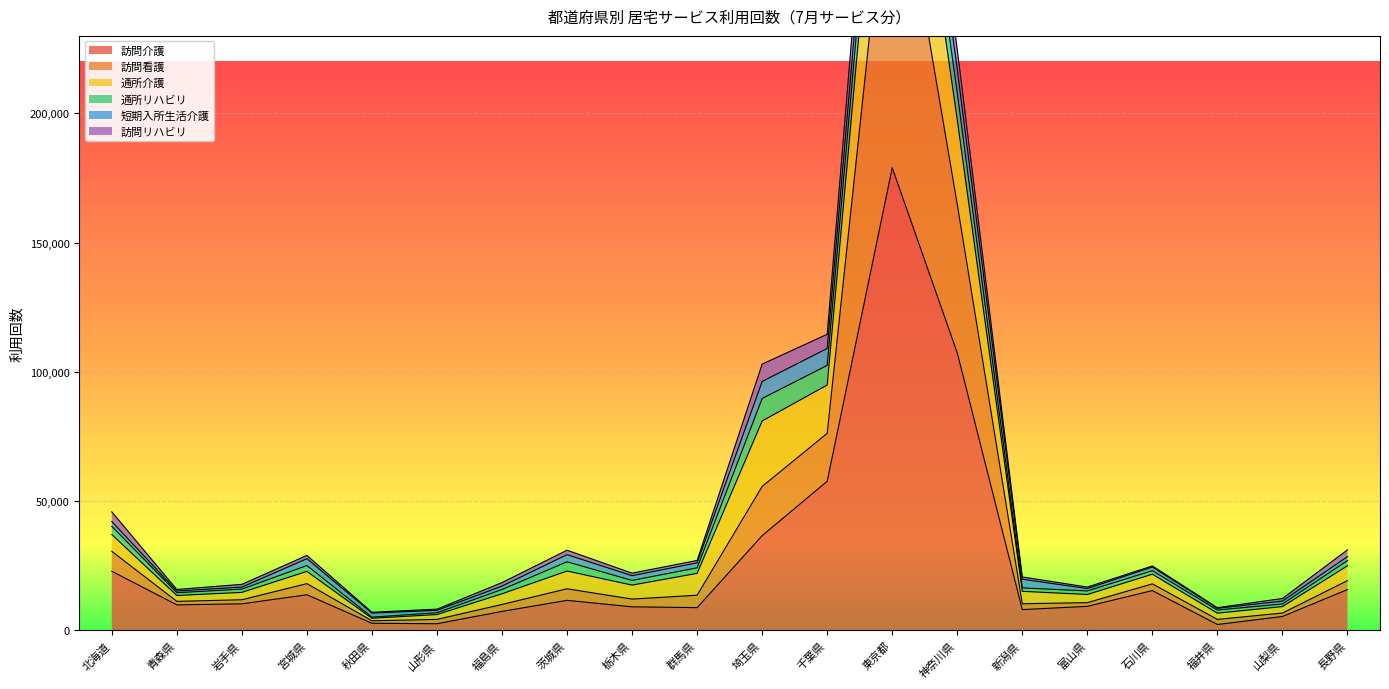

How many values in the 訪問介護 series exceed 10281?

9